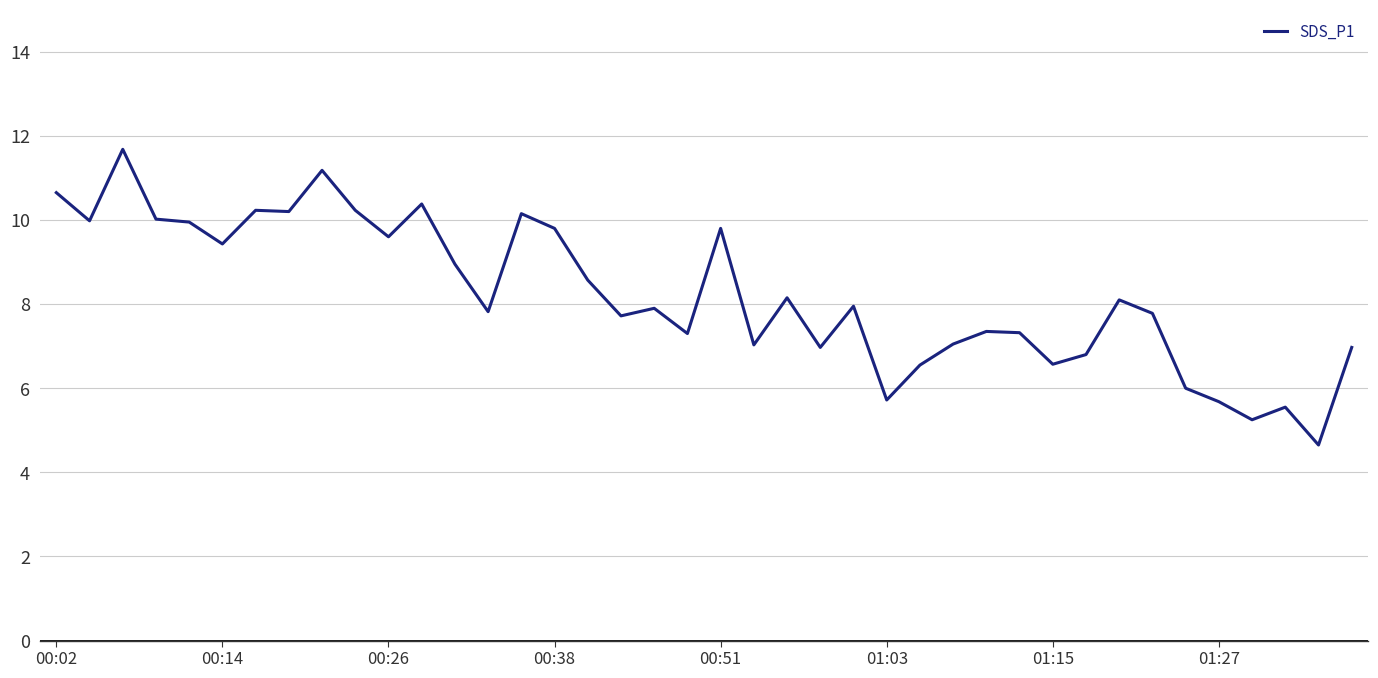

What is the smallest value displayed?

4.7